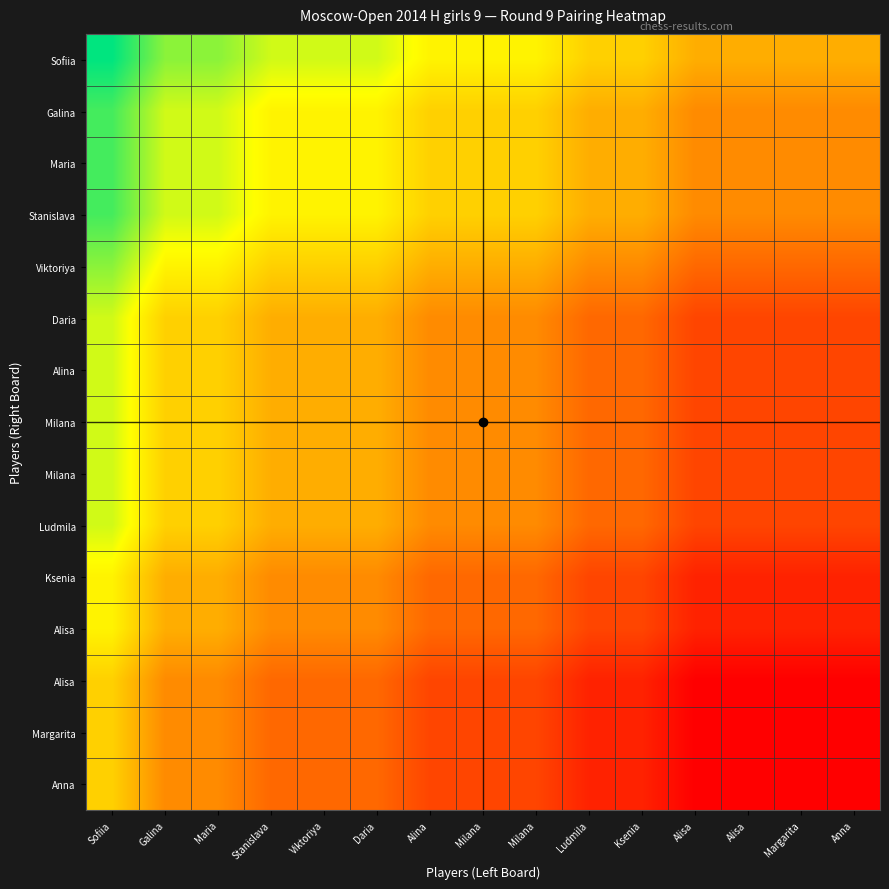

What is the smallest value displayed?

8.0